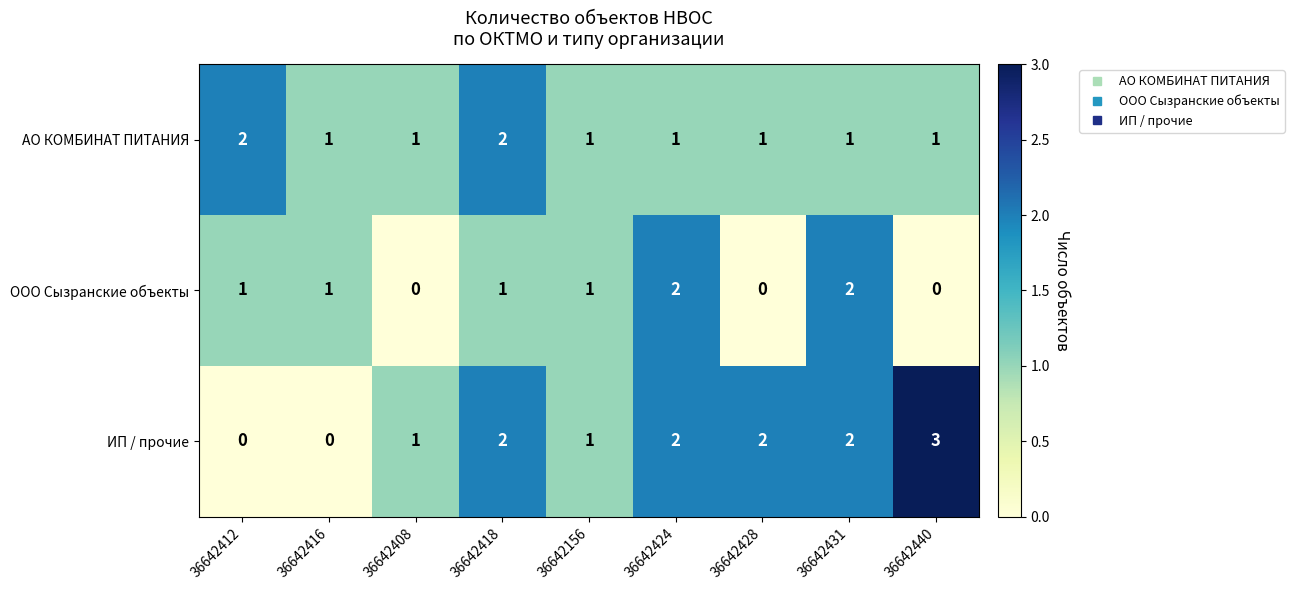

Reading left to right, list all the values displayed in this chart.

АО КОМБИНАТ ПИТАНИЯ: 2	1	1	2	1	1	1	1	1
ООО Сызранские объекты: 1	1	0	1	1	2	0	2	0
ИП / прочие: 0	0	1	2	1	2	2	2	3